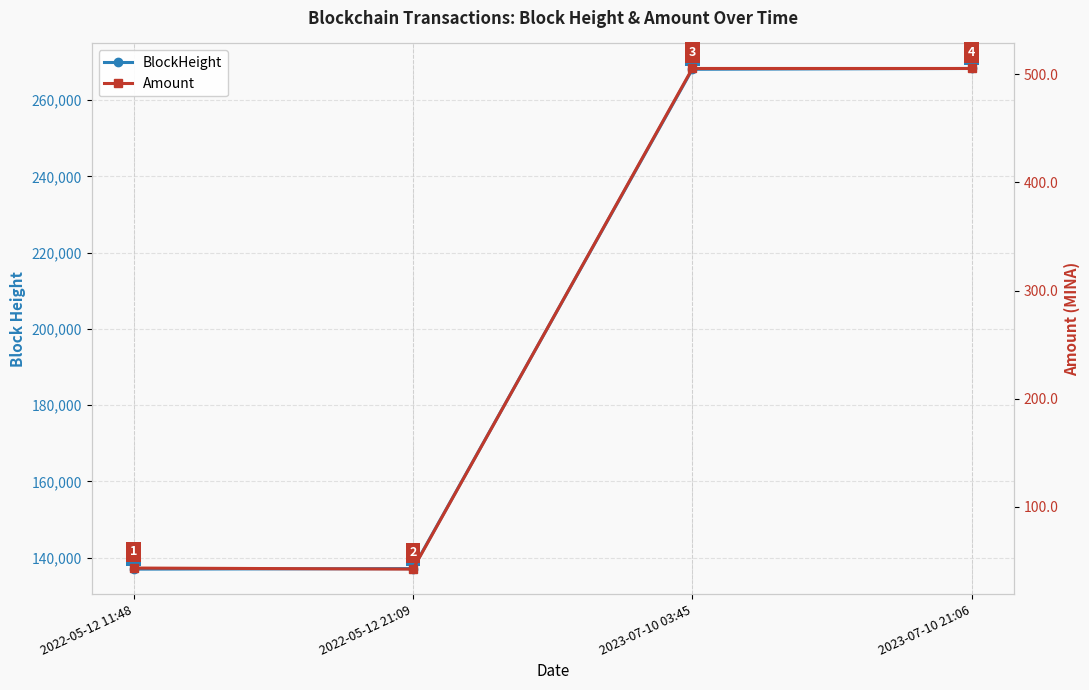

What is the difference between the Amount values at 2022-05-12 11:48 and 2022-05-12 21:09?

1.0